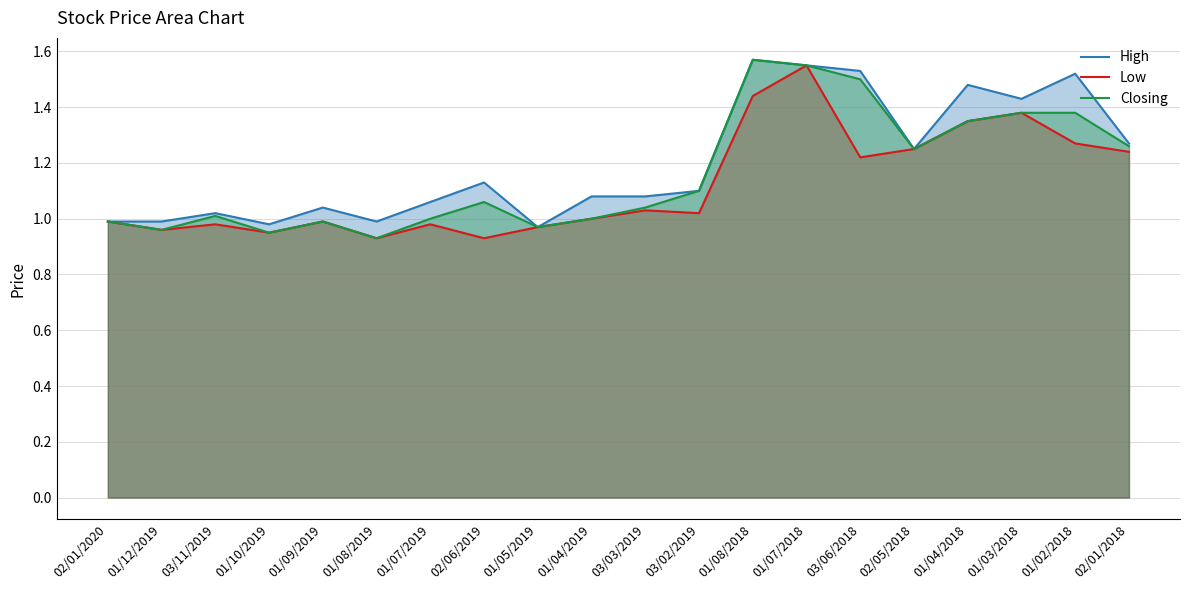

Which category has the lowest value across all series?

01/08/2019